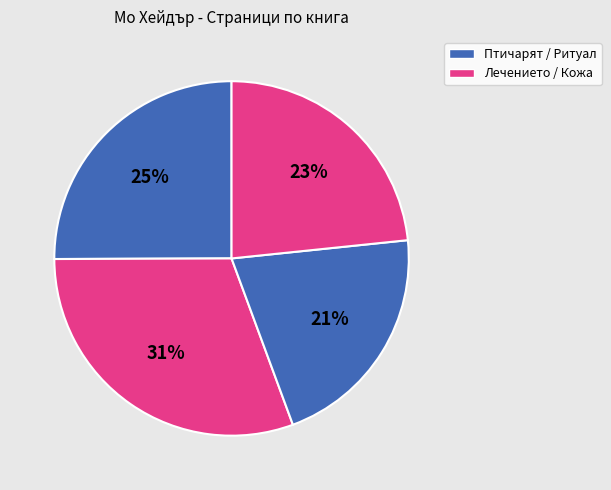

How many segments does this pie chart have?

4